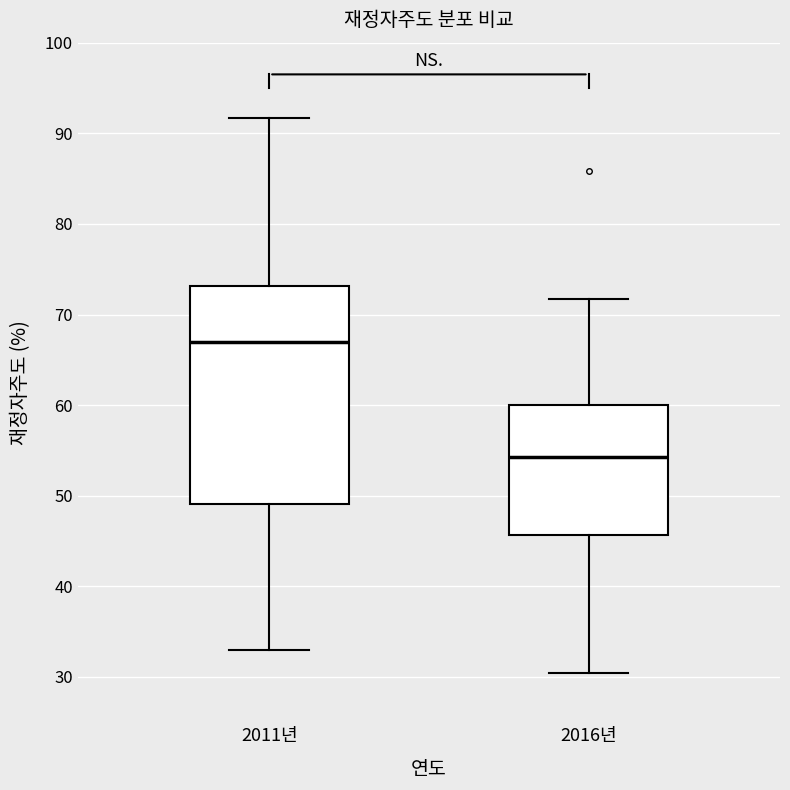

Reading left to right, read every box against the y-axis: the position of its median line, the range the box covers, and the ends of its whiskers. The values are not printed on the chart, so give them approximately, as read against the axis.

2011년: median 67, box 49 to 73, whiskers 33 to 92
2016년: median 54, box 46 to 60, whiskers 30 to 72